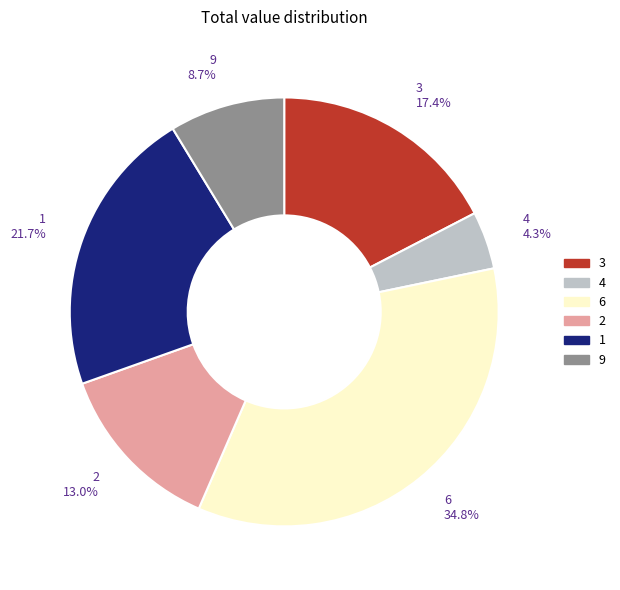

Combined, what portion of the pie is 9 8.7% and 4 4.3%?

13.0%